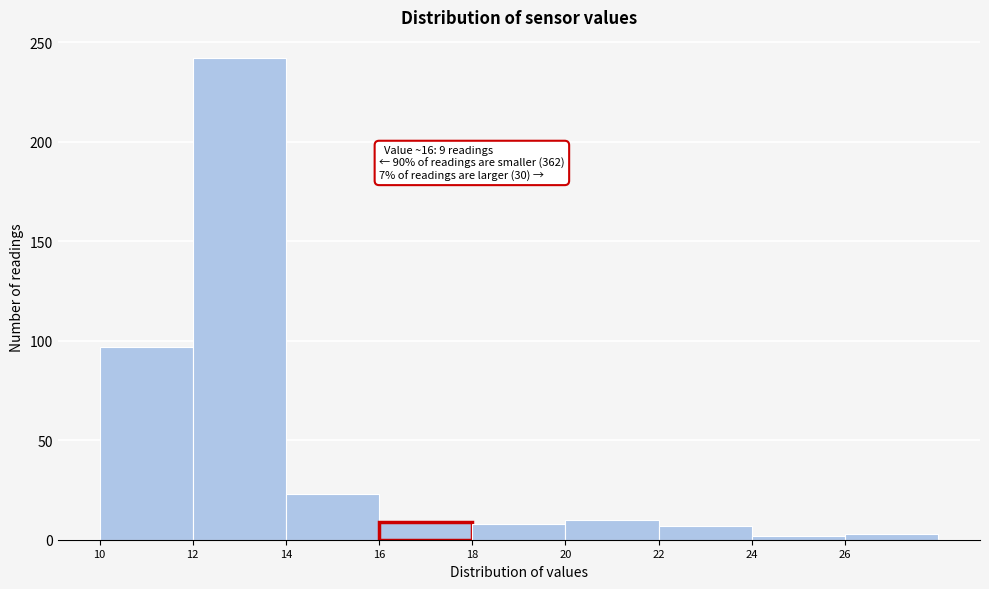

Which range on the x-axis has the tallest bar?

12 to 14